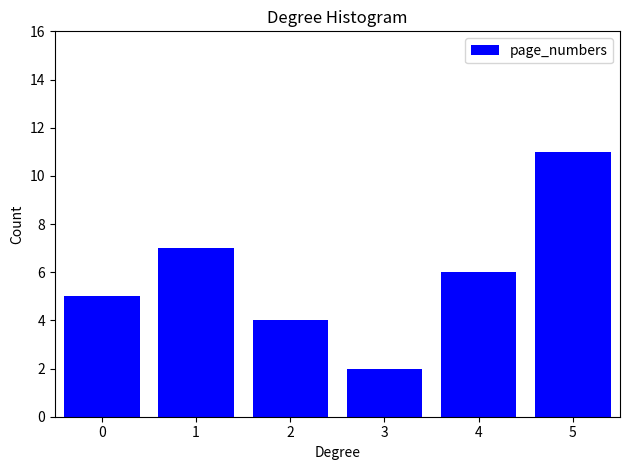

Reading left to right, list all the values displayed in this chart.

0=5	1=7	2=4	3=2	4=6	5=11